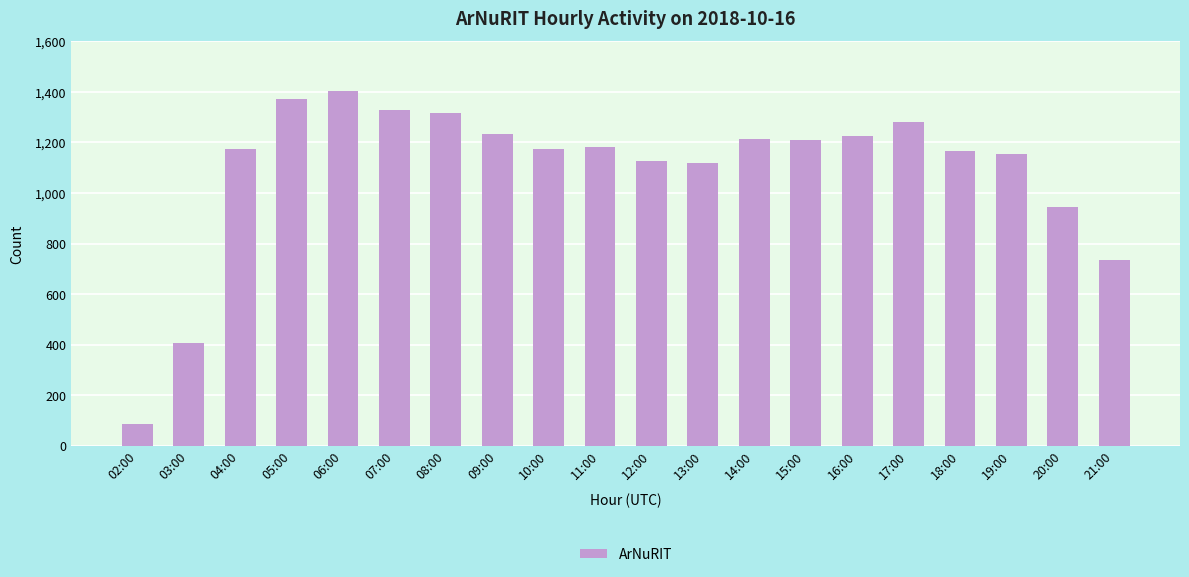

What is the sum of the values at 09:00 and 19:00?

2386